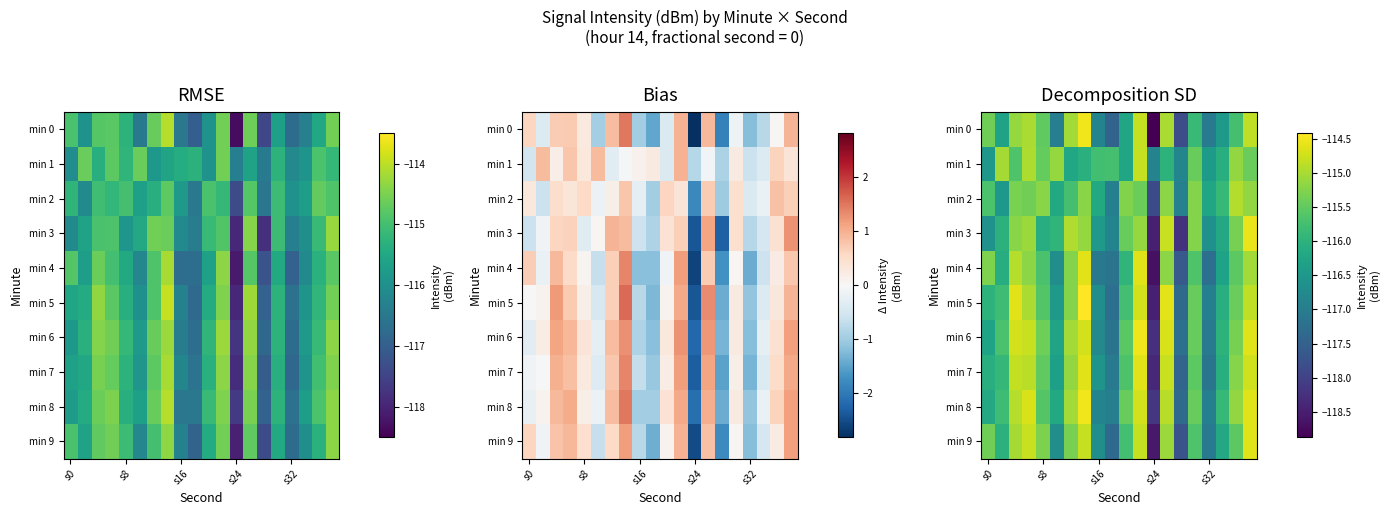

List the series in order of their peak value, lowest first.

min 2, min 1, min 9, min 4, min 7, min 3, min 0, min 8, min 6, min 5